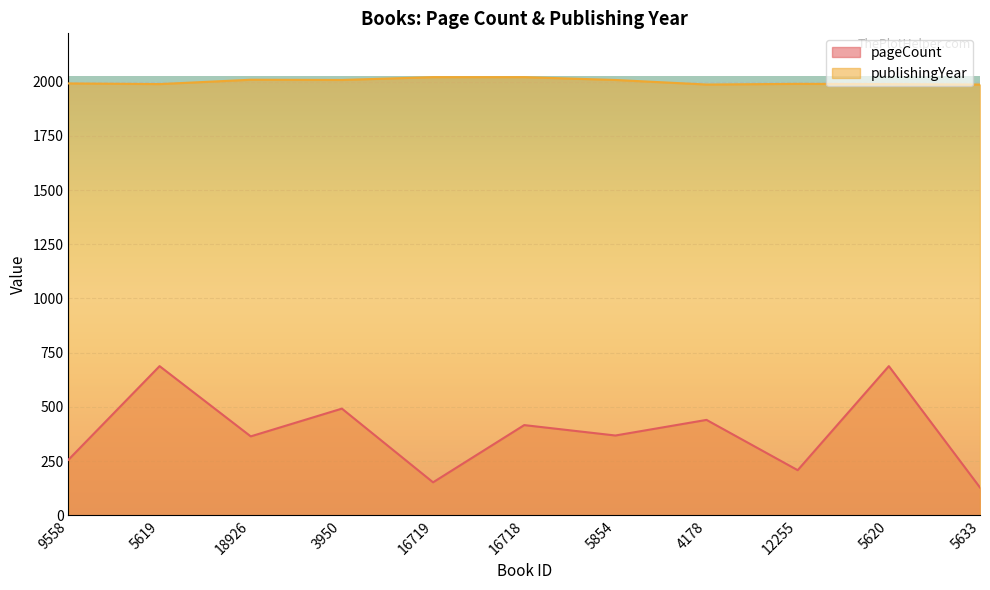

At which category does the chart reach its peak across all series?

16719